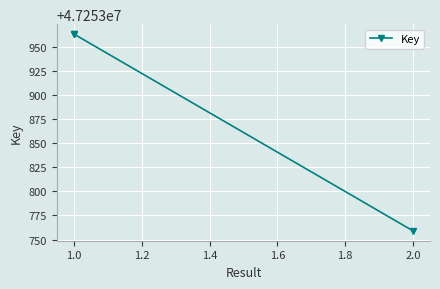

Read the value at 1.0, to the nearest 50.

47253950